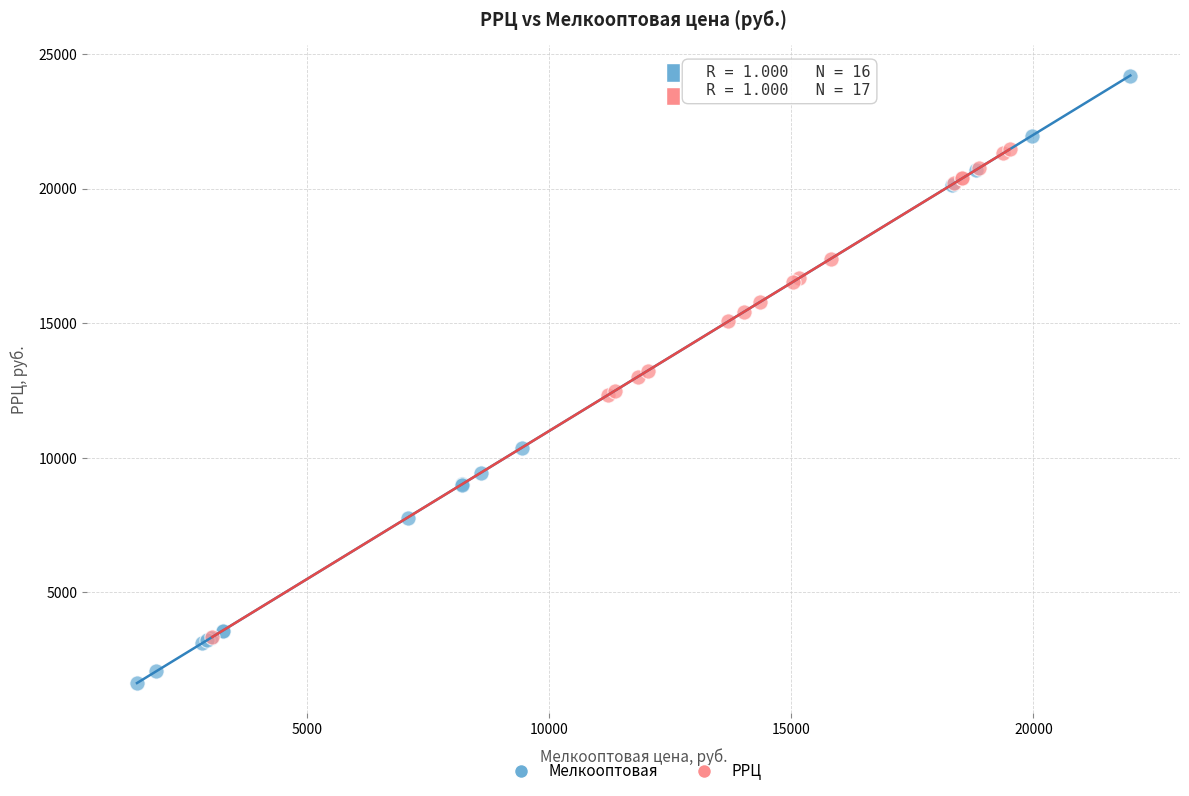

Which series reaches the maximum Y coordinate?

Мелкооптовая